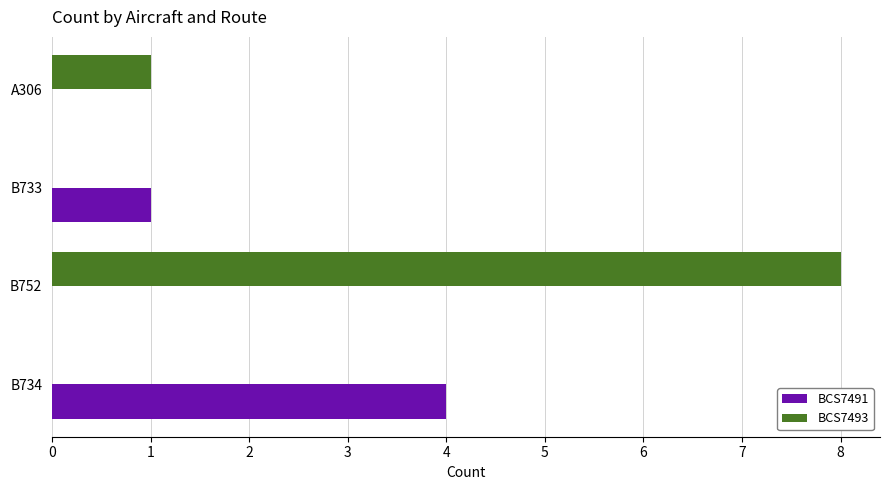

Is it true that BCS7493 equals 0 at B734?

True